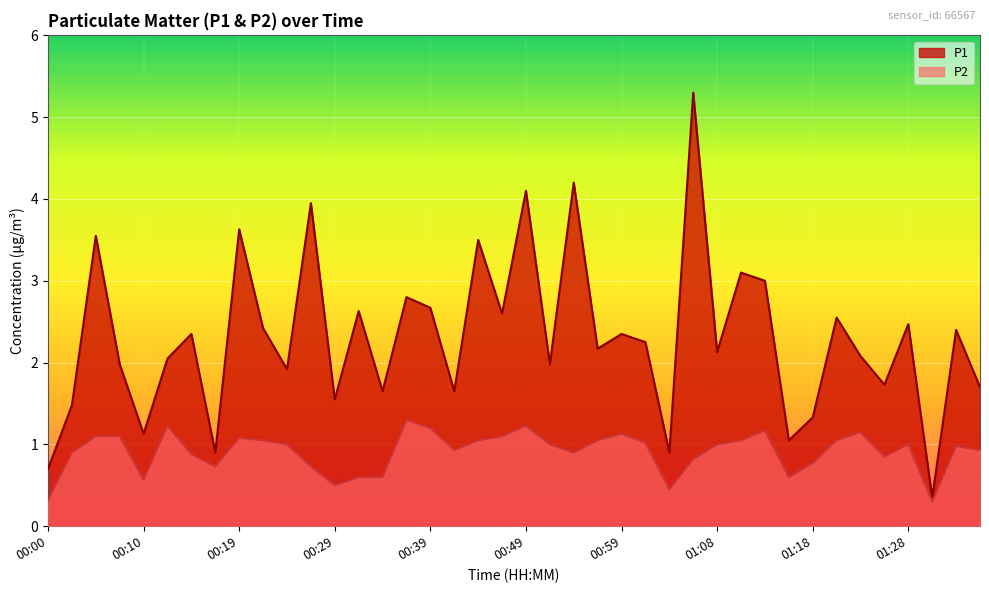

What is the value of the P1 point at the 11th from the left?

1.9